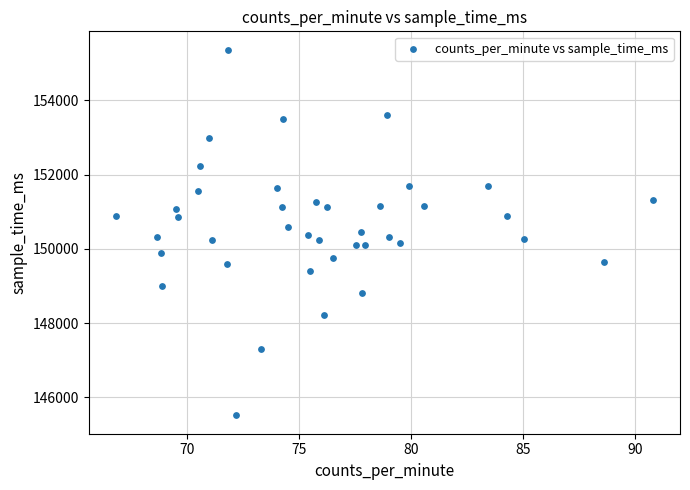

What is the range of Y values (max minus min)?

9851